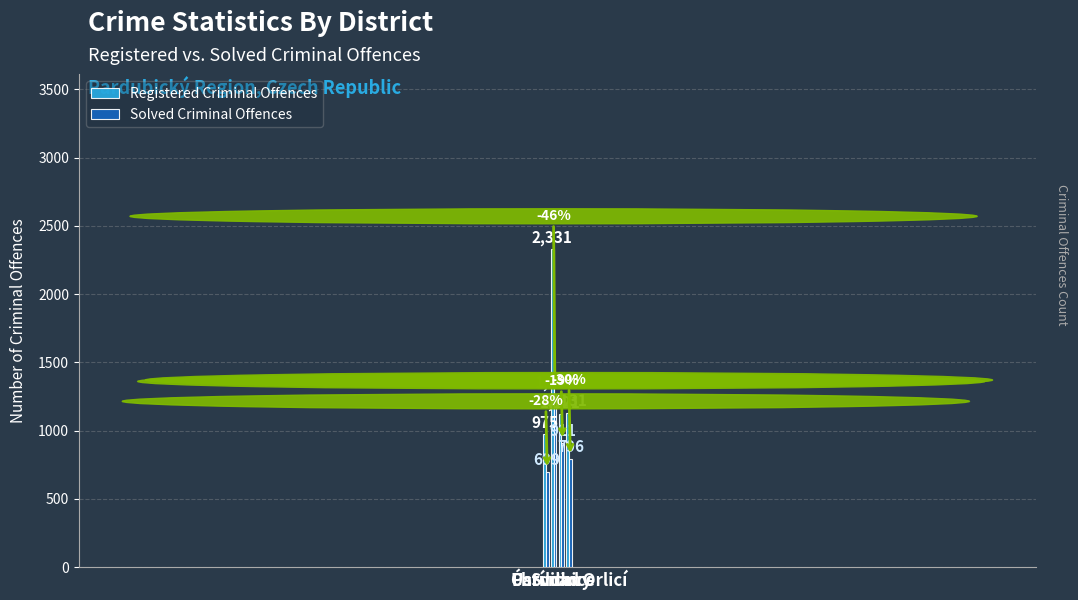

The value of Solved Criminal Offences at Svitavy is 911. True or false?

True